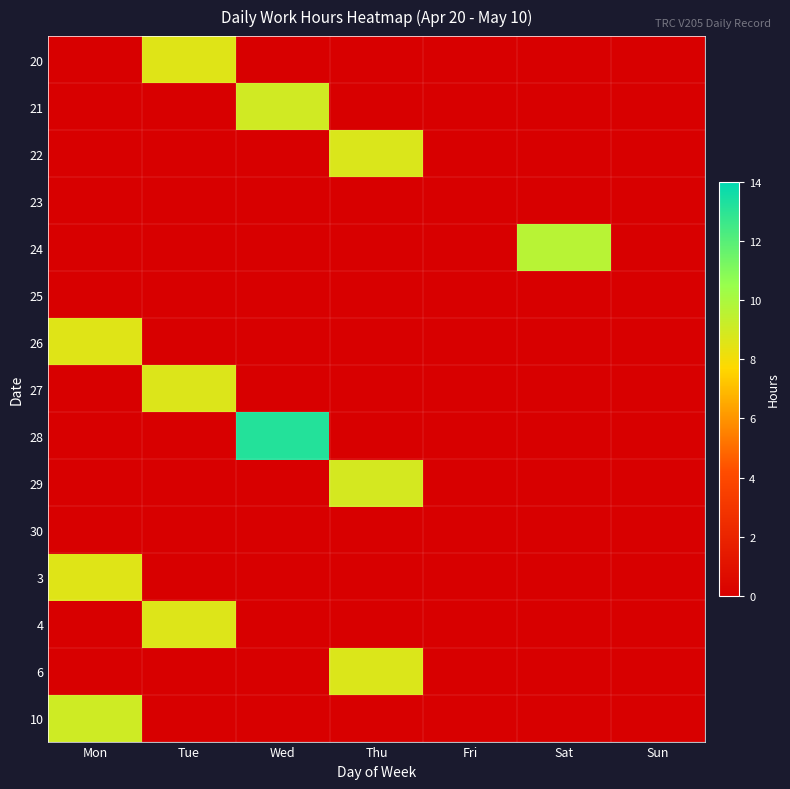

Reading left to right, transcribe all the data shown in this chart.

20: Mon=0.0	Tue=8.6	Wed=0.0	Thu=0.0	Fri=0.0	Sat=0.0	Sun=0.0
21: Mon=0.0	Tue=0.0	Wed=9.0	Thu=0.0	Fri=0.0	Sat=0.0	Sun=0.0
22: Mon=0.0	Tue=0.0	Wed=0.0	Thu=8.7	Fri=0.0	Sat=0.0	Sun=0.0
23: Mon=0.0	Tue=0.0	Wed=0.0	Thu=0.0	Fri=0.0	Sat=0.0	Sun=0.0
24: Mon=0.0	Tue=0.0	Wed=0.0	Thu=0.0	Fri=0.0	Sat=9.7	Sun=0.0
25: Mon=0.0	Tue=0.0	Wed=0.0	Thu=0.0	Fri=0.0	Sat=0.0	Sun=0.0
26: Mon=8.6	Tue=0.0	Wed=0.0	Thu=0.0	Fri=0.0	Sat=0.0	Sun=0.0
27: Mon=0.0	Tue=8.7	Wed=0.0	Thu=0.0	Fri=0.0	Sat=0.0	Sun=0.0
28: Mon=0.0	Tue=0.0	Wed=13.2	Thu=0.0	Fri=0.0	Sat=0.0	Sun=0.0
29: Mon=0.0	Tue=0.0	Wed=0.0	Thu=8.9	Fri=0.0	Sat=0.0	Sun=0.0
30: Mon=0.0	Tue=0.0	Wed=0.0	Thu=0.0	Fri=0.0	Sat=0.0	Sun=0.0
3: Mon=8.6	Tue=0.0	Wed=0.0	Thu=0.0	Fri=0.0	Sat=0.0	Sun=0.0
4: Mon=0.0	Tue=8.6	Wed=0.0	Thu=0.0	Fri=0.0	Sat=0.0	Sun=0.0
6: Mon=0.0	Tue=0.0	Wed=0.0	Thu=8.7	Fri=0.0	Sat=0.0	Sun=0.0
10: Mon=9.1	Tue=0.0	Wed=0.0	Thu=0.0	Fri=0.0	Sat=0.0	Sun=0.0